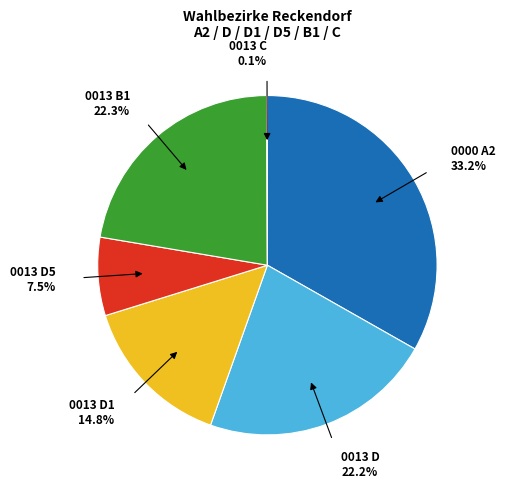

What is the largest slice in the pie chart?

0000 A2 33.2%